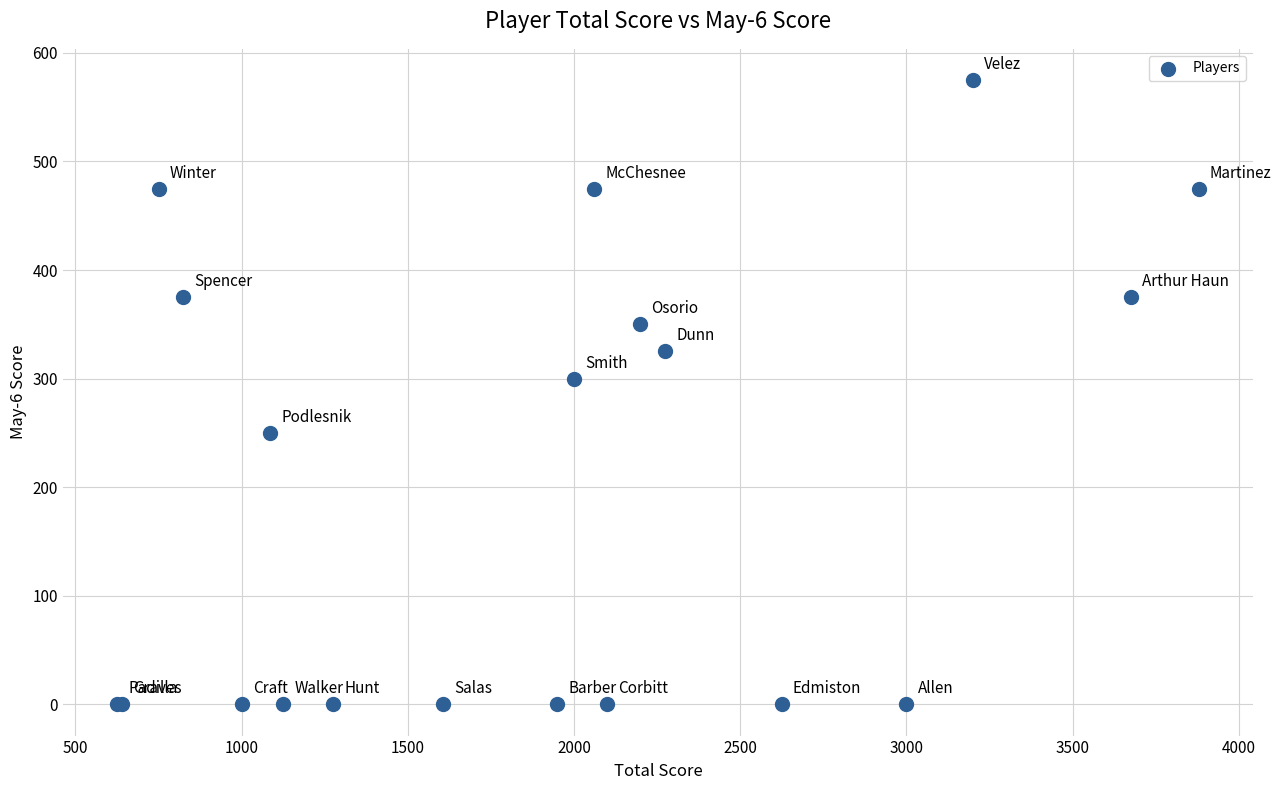

What Y value in the scatter plot is closest to 287?

300